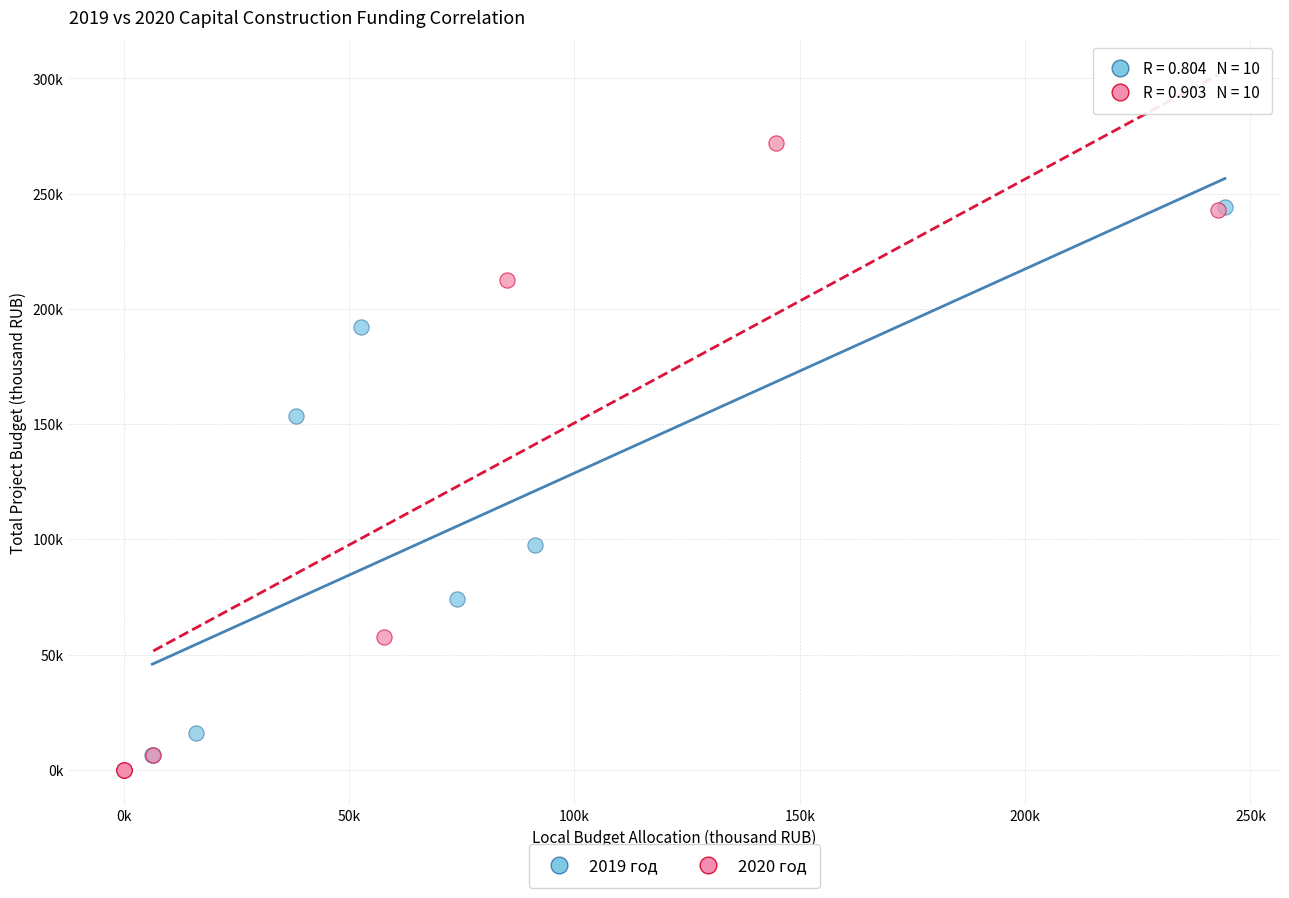

What are all the series names shown in the legend?

2019 год, 2020 год